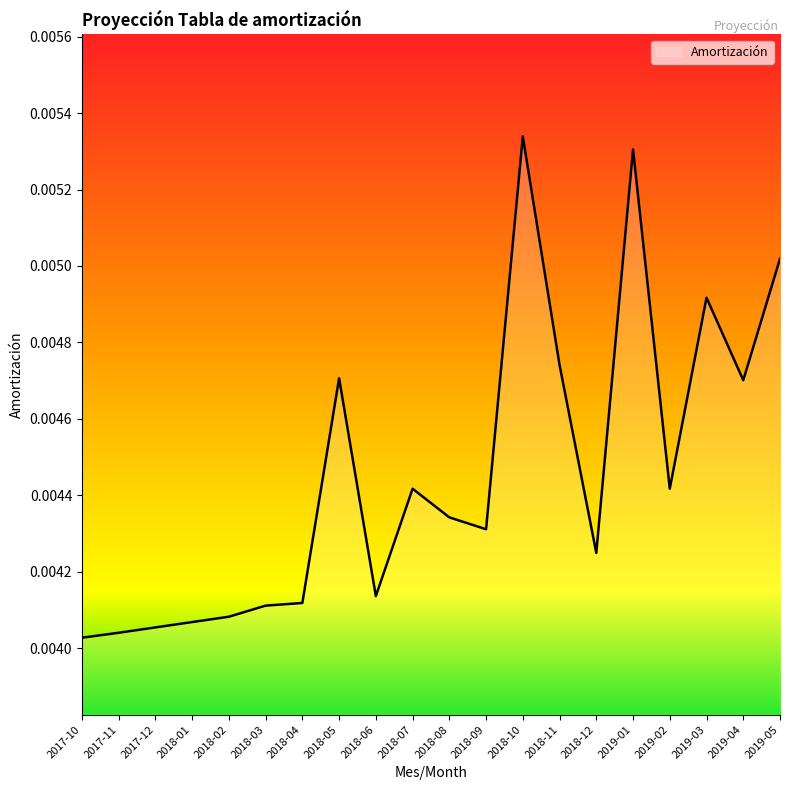

What position from the right is 2018-10?

8